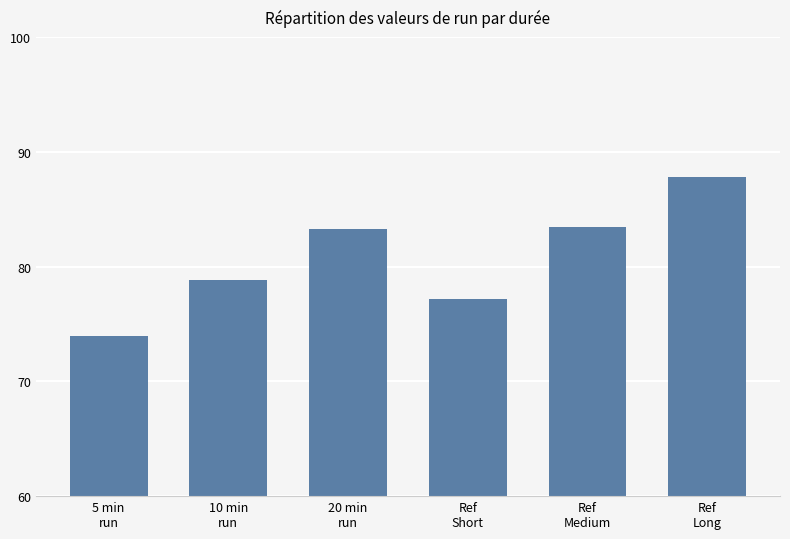

Where is the data nearest to the value 80?

10 min
run